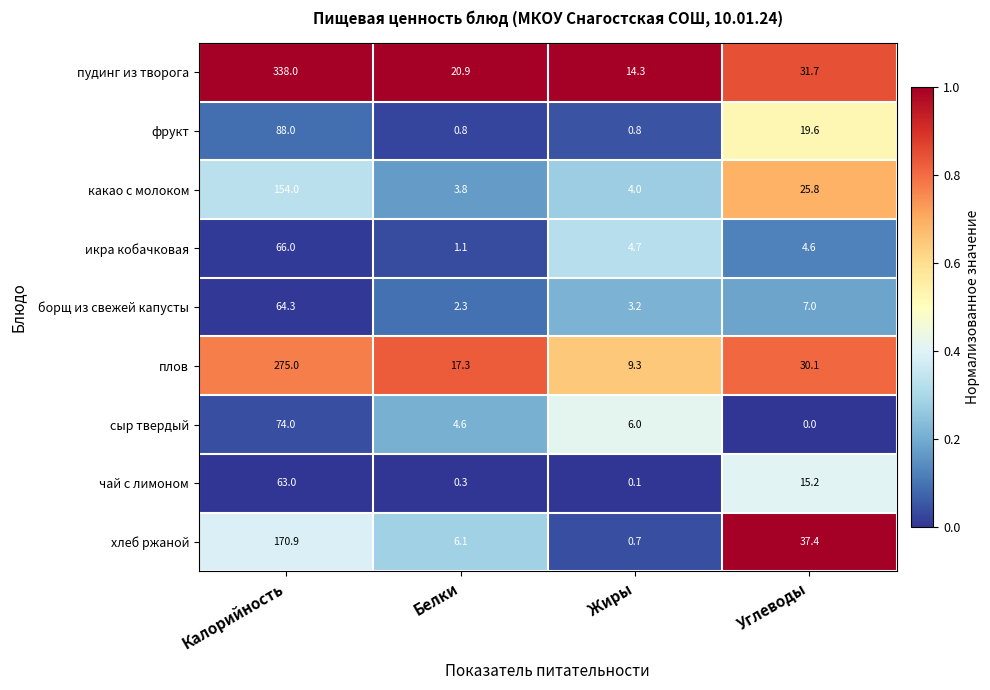

Rank the series by their maximum value, from lowest to highest.

чай с лимоном, борщ из свежей капусты, икра кобачковая, сыр твердый, фрукт, какао с молоком, хлеб ржаной, плов, пудинг из творога